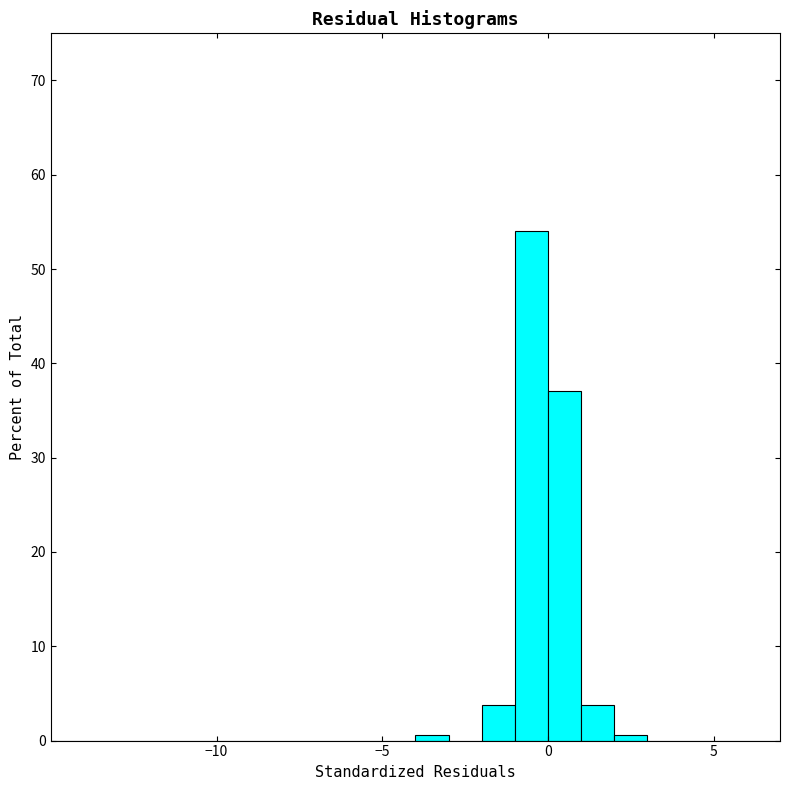

Around what value on the x-axis is the tallest bar? Give the approximate position of its centre, as read against the axis.

-0.5